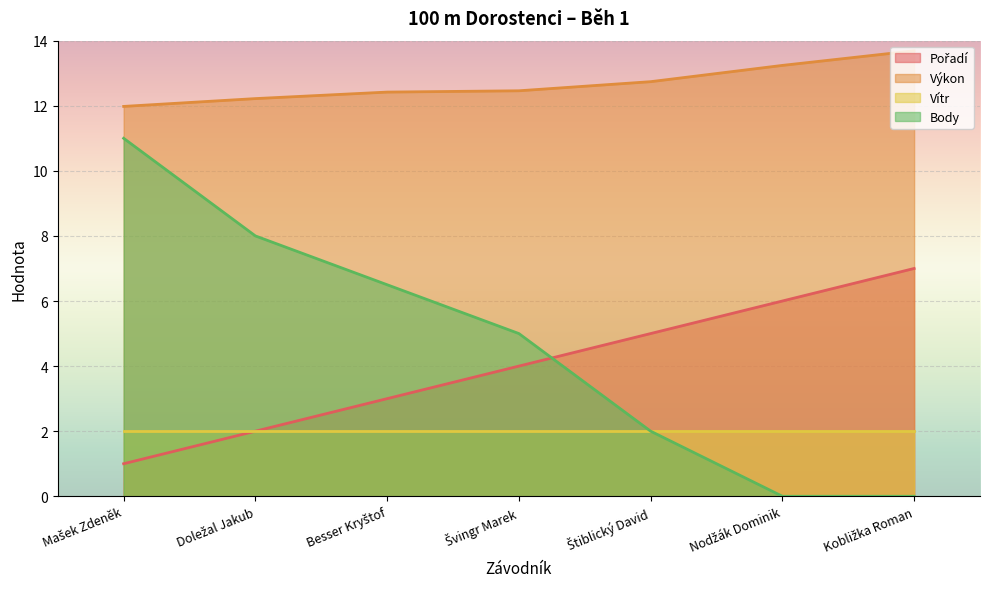

Which series has the largest total across all categories?

Výkon